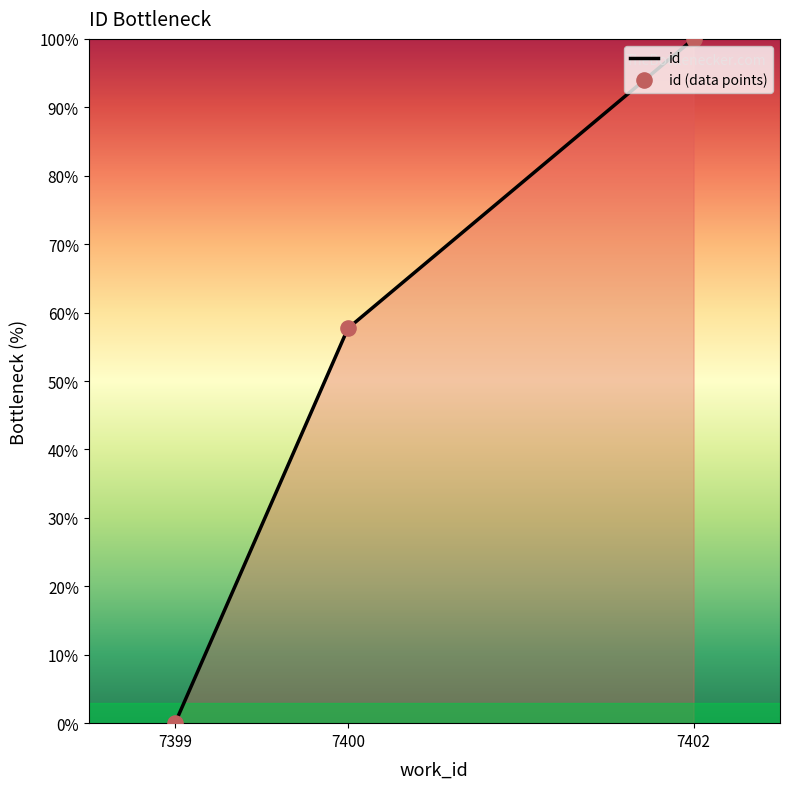

Between 7400 and 7402, which is larger?

7402